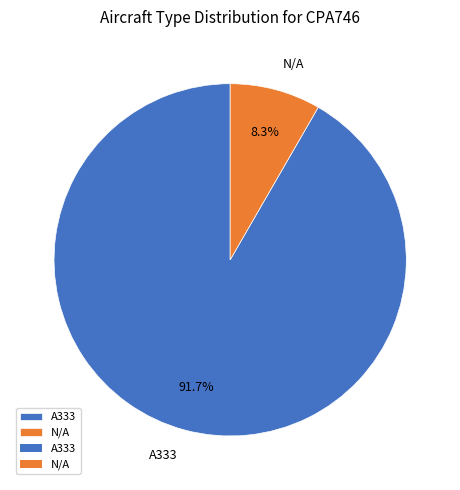

Which slice is the smallest?

N/A